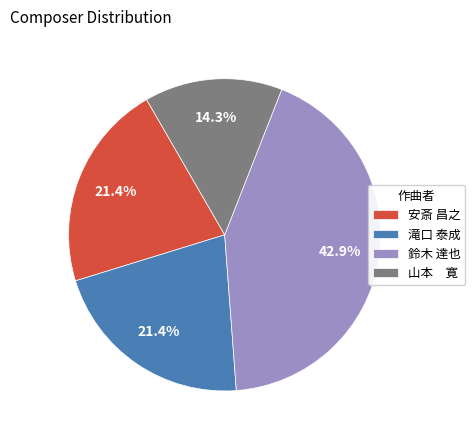

Combined, what portion of the pie is 鈴木 達也 and 安斎 昌之?

64.3%